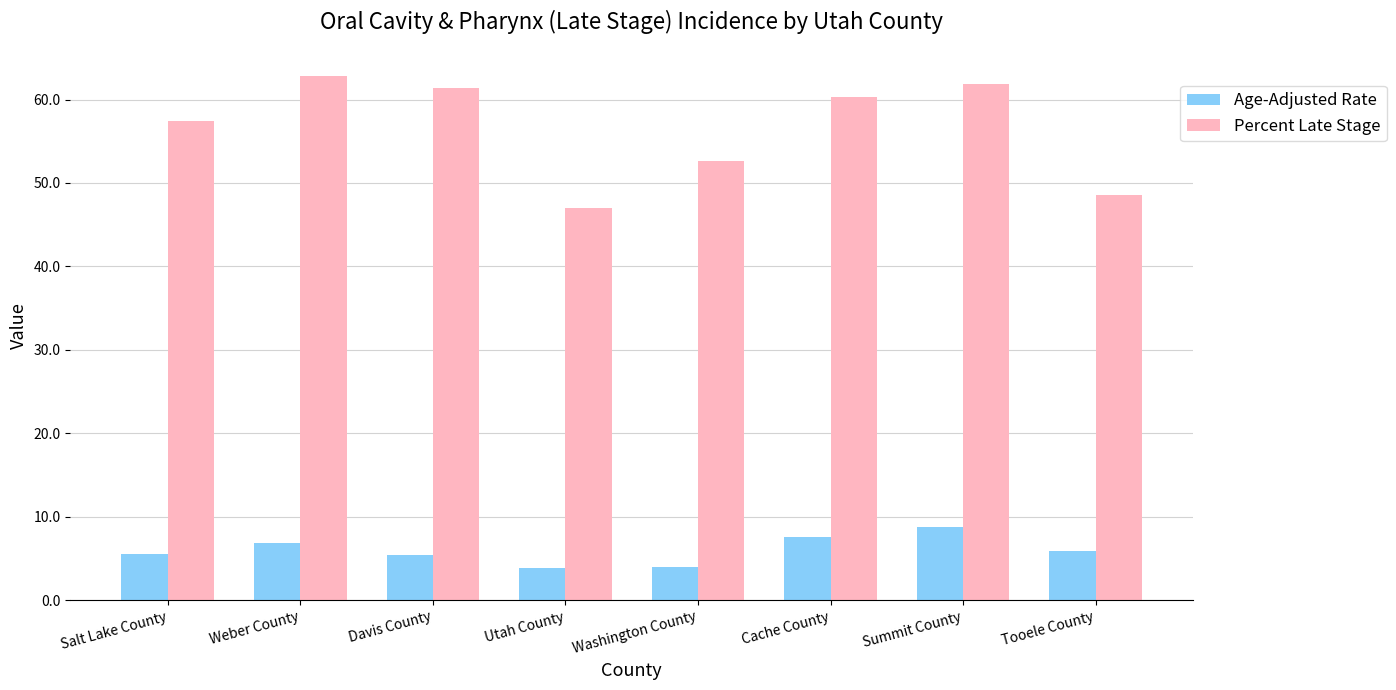

Which label corresponds to the largest value in the chart?

Weber County